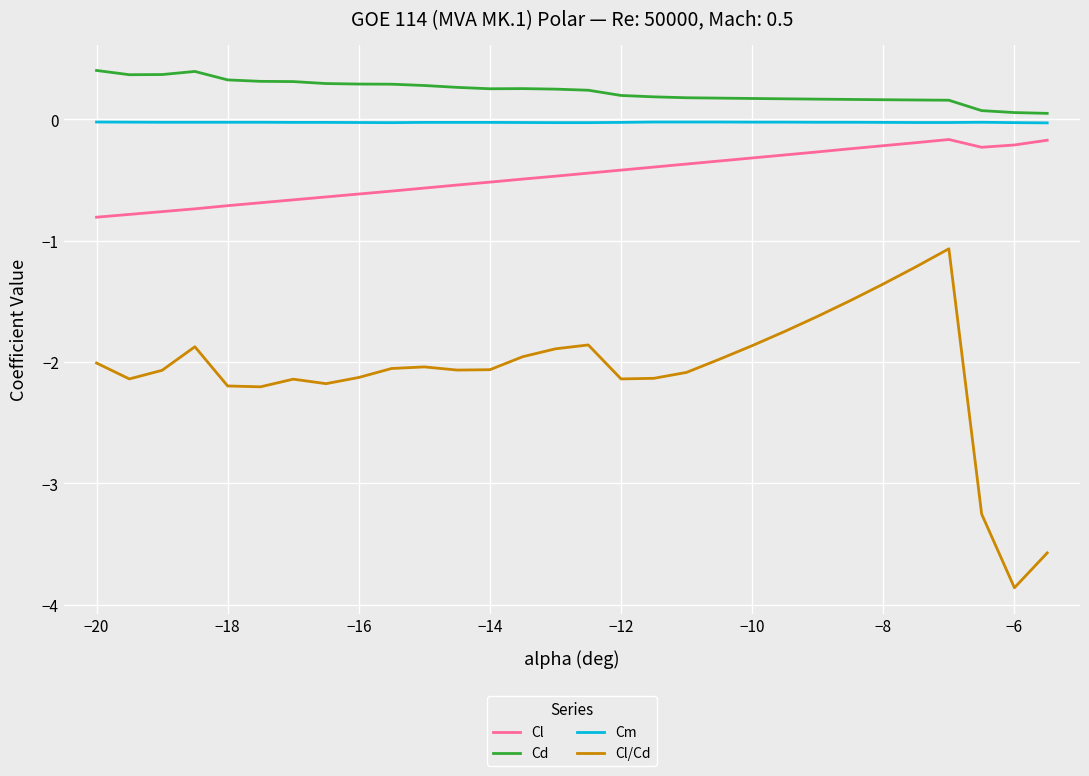

What is the difference between the maximum and minimum values in the Cl/Cd series?

2.8